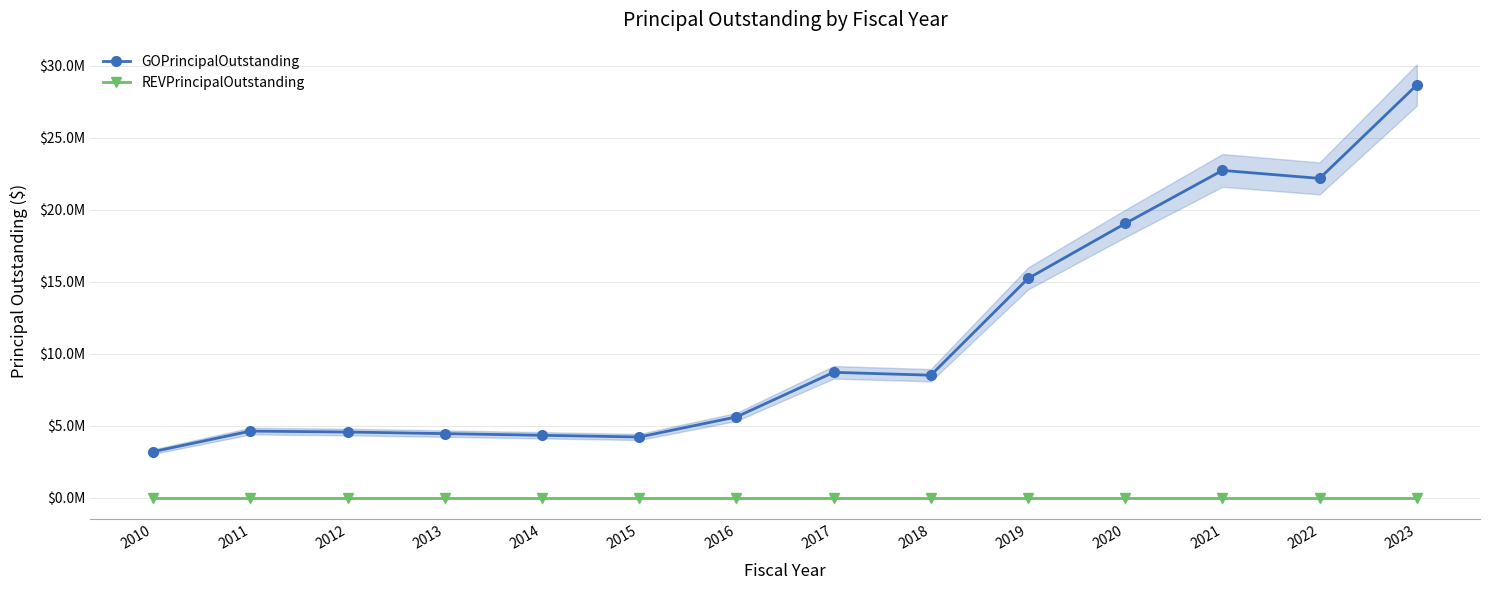

Reading left to right, what are all the values shown in this chart?

GOPrincipalOutstanding: 2010=3200000	2011=4625000	2012=4560000	2013=4450000	2014=4335000	2015=4215000	2016=5610000	2017=8705000	2018=8505000	2019=15220000	2020=19035000	2021=22720000	2022=22165000	2023=28650000
REVPrincipalOutstanding: 2010=0	2011=0	2012=0	2013=0	2014=0	2015=0	2016=0	2017=0	2018=0	2019=0	2020=0	2021=0	2022=0	2023=0